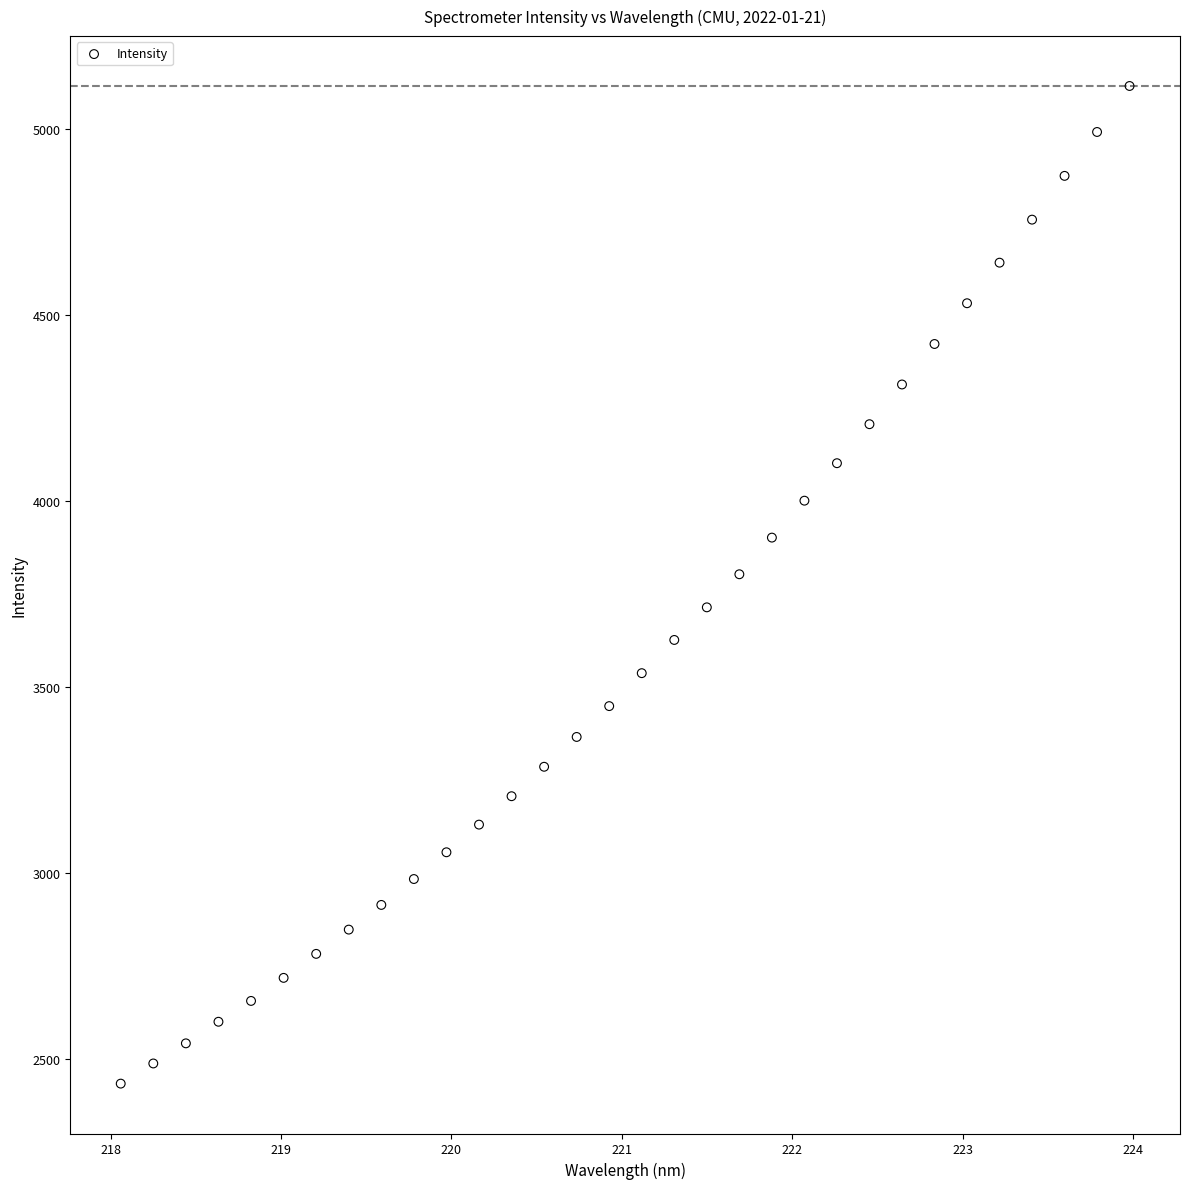

What is the range of X values (max minus min)?

5.9